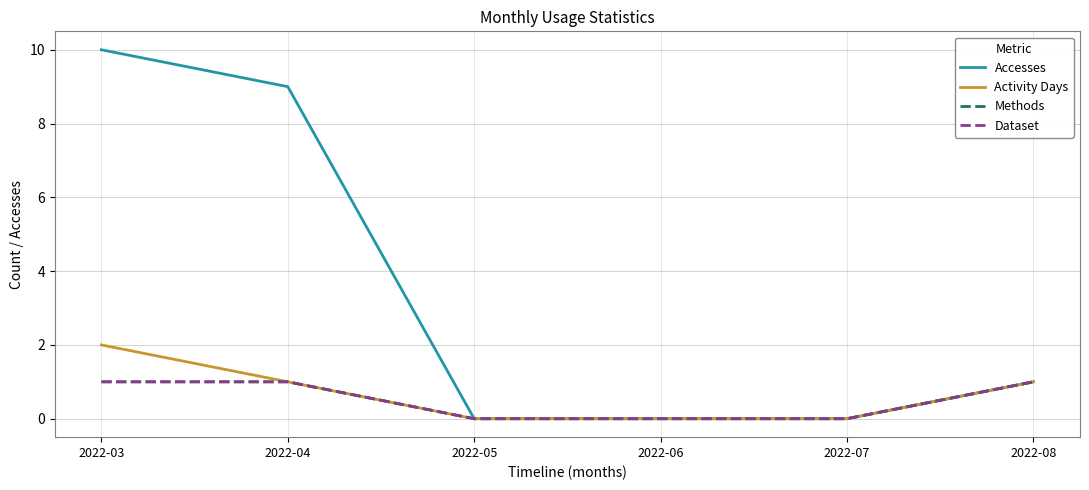

True or false: Methods has a value of 2 at 2022-04.

False